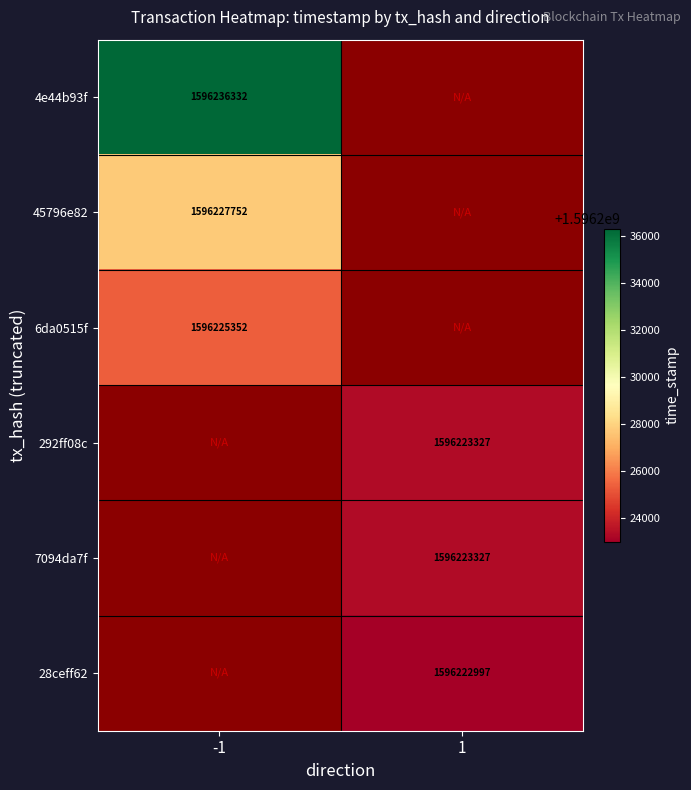

True or false: 6da0515f has a value of 481521690 at -1.

False